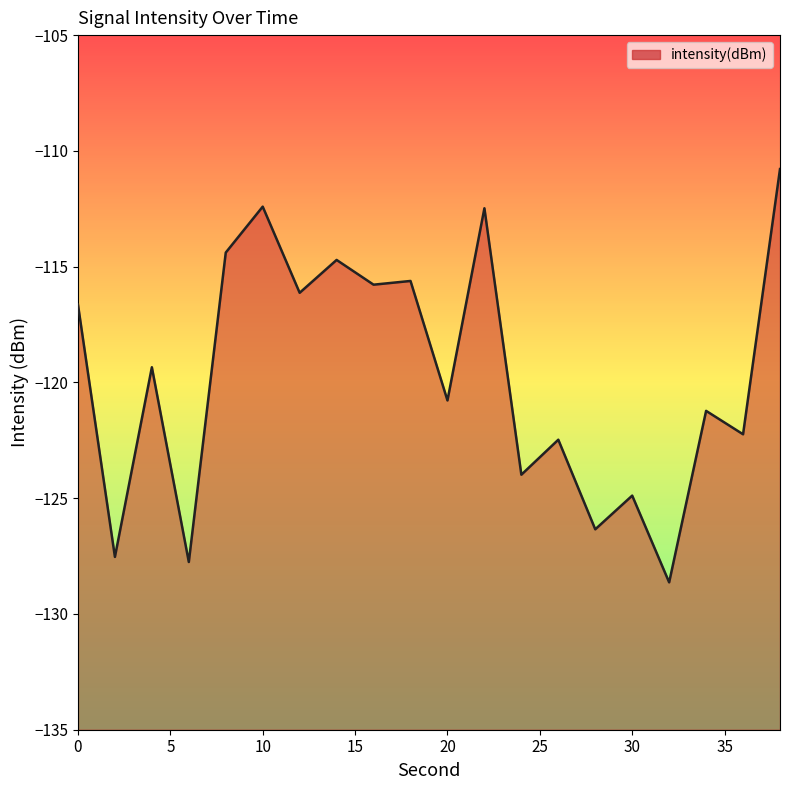

What is the difference between the values at 20 and 6?

7.0